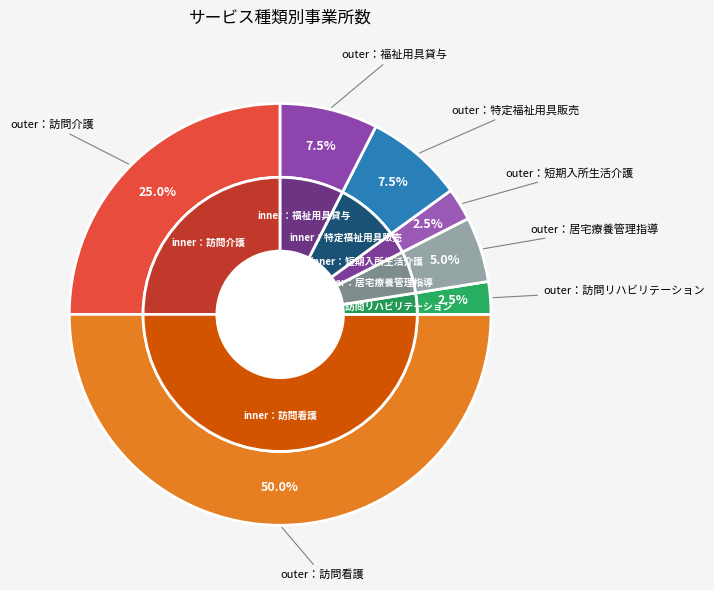

What percentage is the 特定福祉用具販売 slice, to the nearest percent?

8%